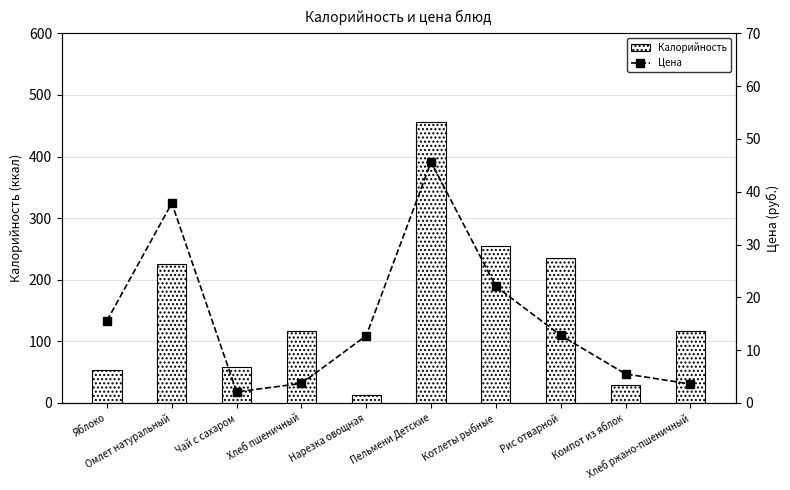

Which series has the largest total across all categories?

Калорийность